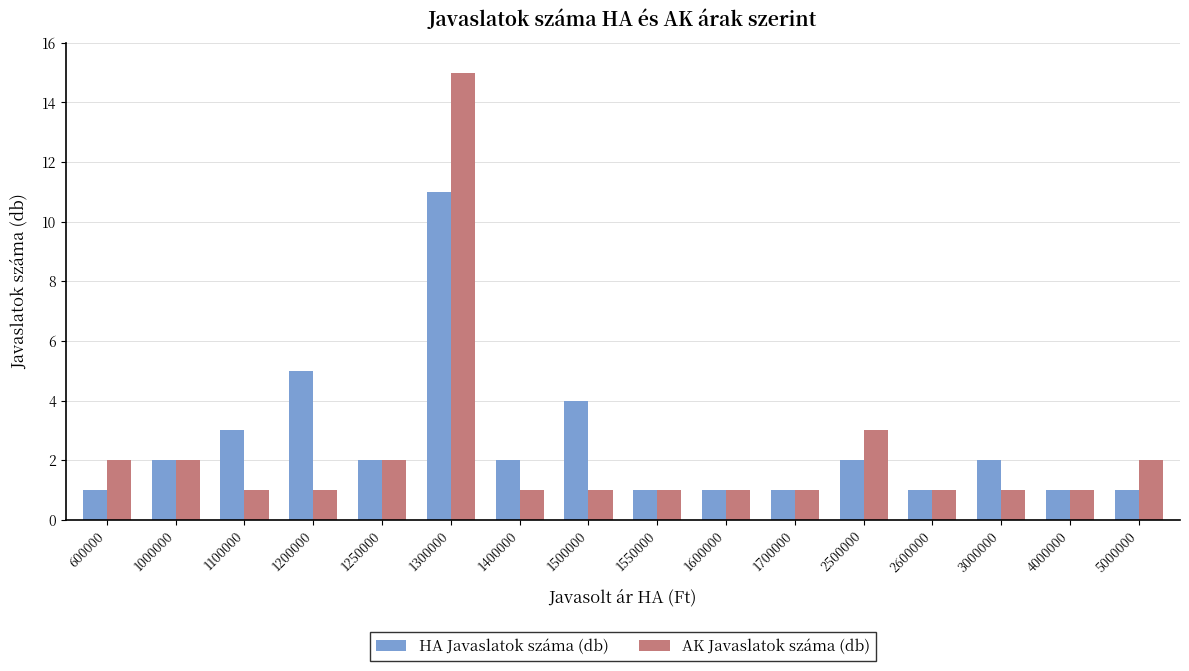

The value of AK Javaslatok száma (db) at 3000000 is 1. True or false?

True